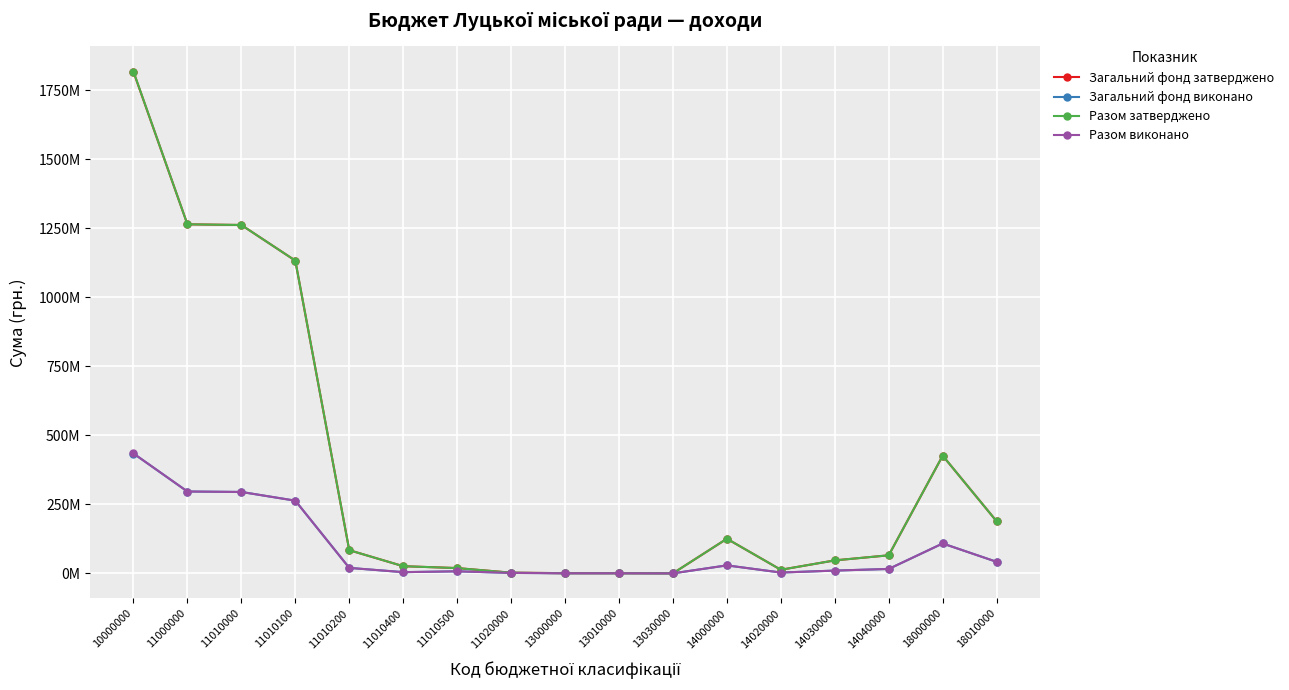

What is the total value across all series at 11020000?

8163006.1